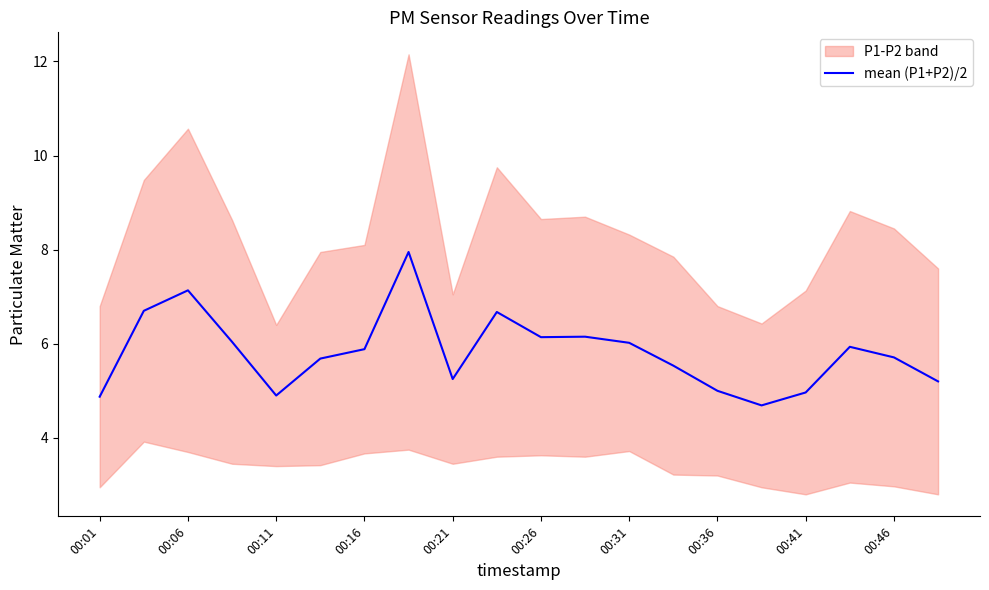

Is it true that mean (P1+P2)/2 equals 1.3 at 00:01?

False